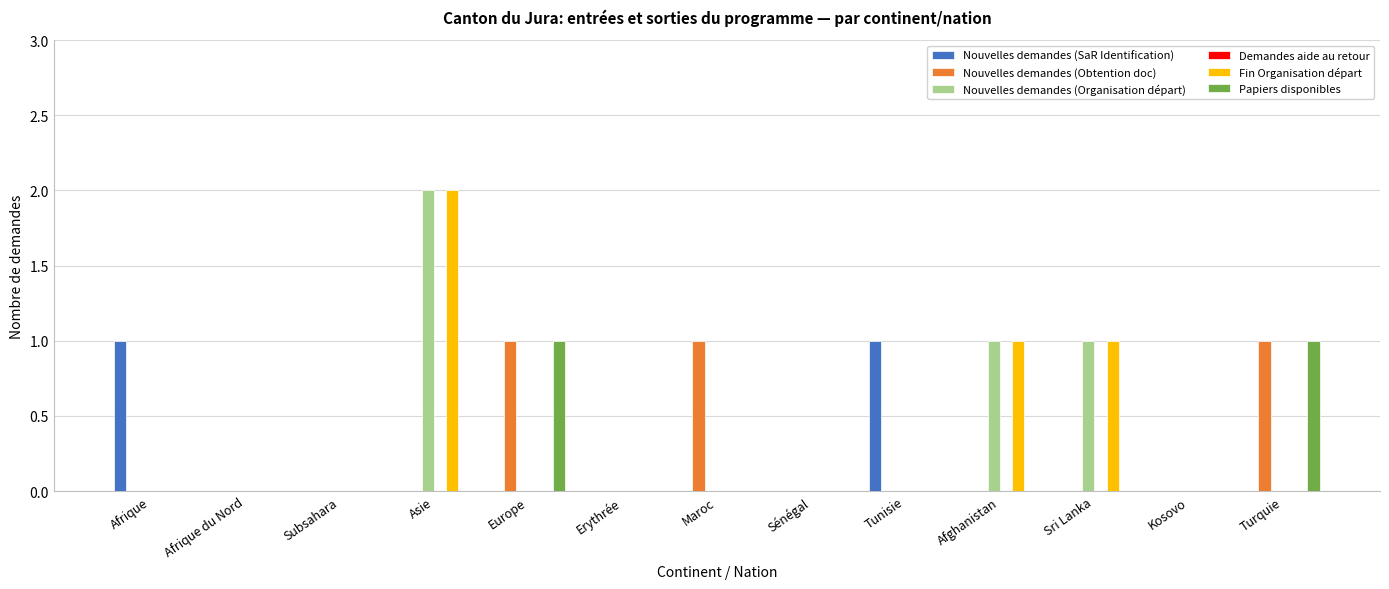

Which category has the highest value across all series?

Asie